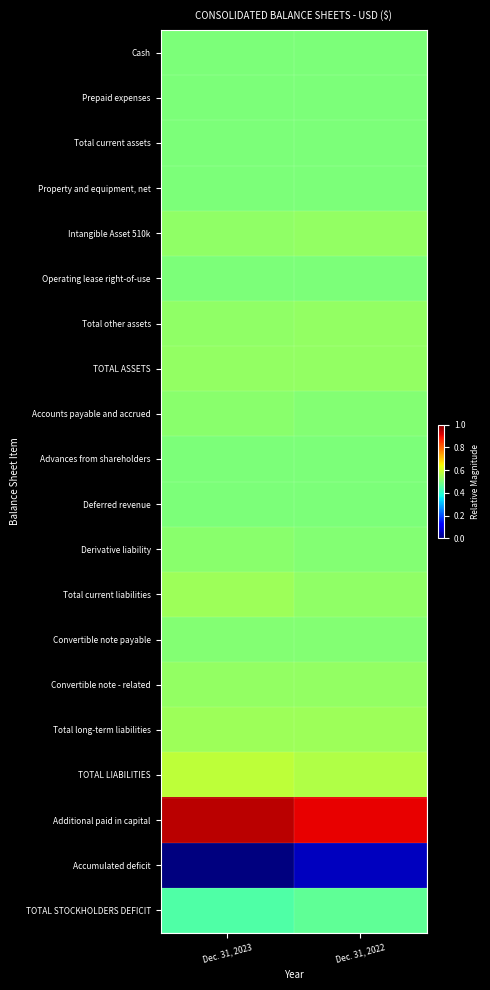

What is the spread (max minus min) of values at Dec. 31, 2023?

0.9